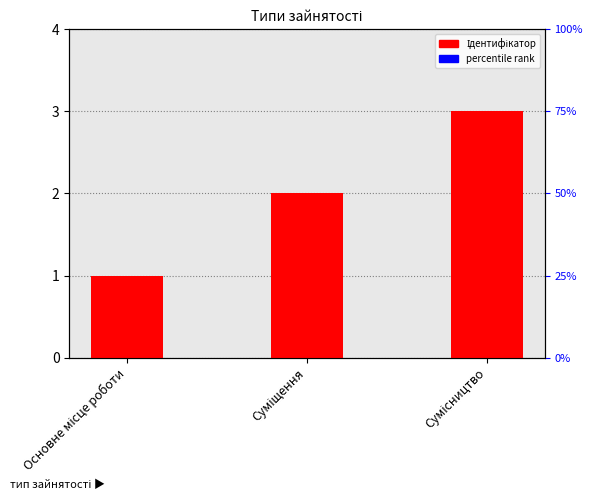

Approximately how many times larger is the value at Сумісництво compared to Суміщення?

1.5